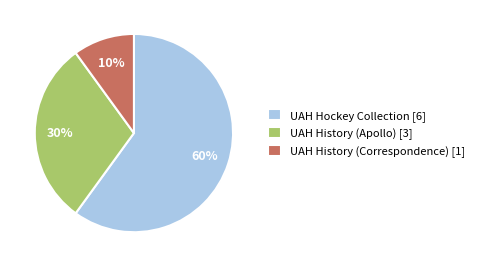

What percentage is the UAH History (Correspondence) [1] slice, to the nearest percent?

10%